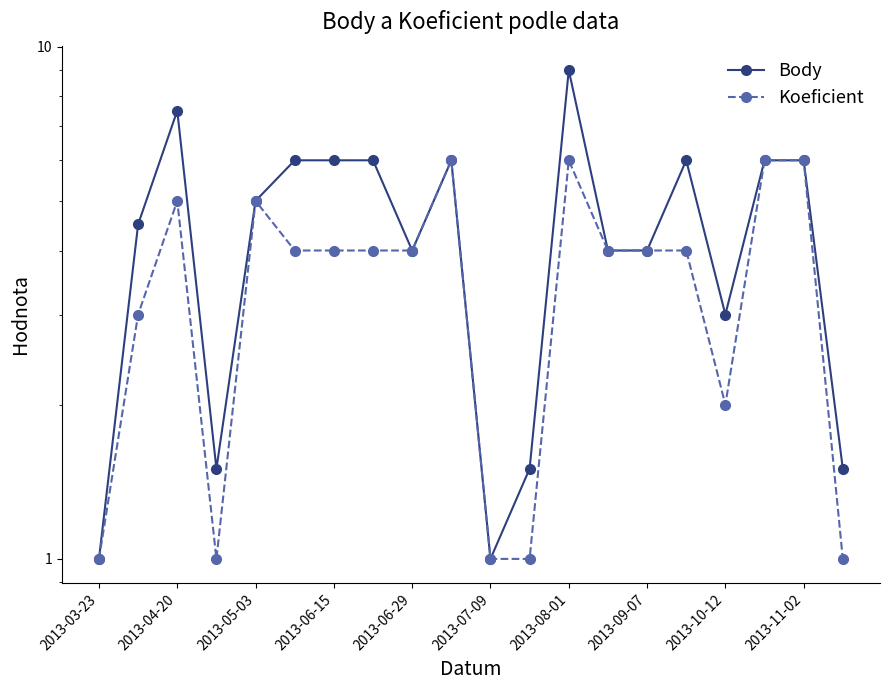

Which series has the largest total across all categories?

Body